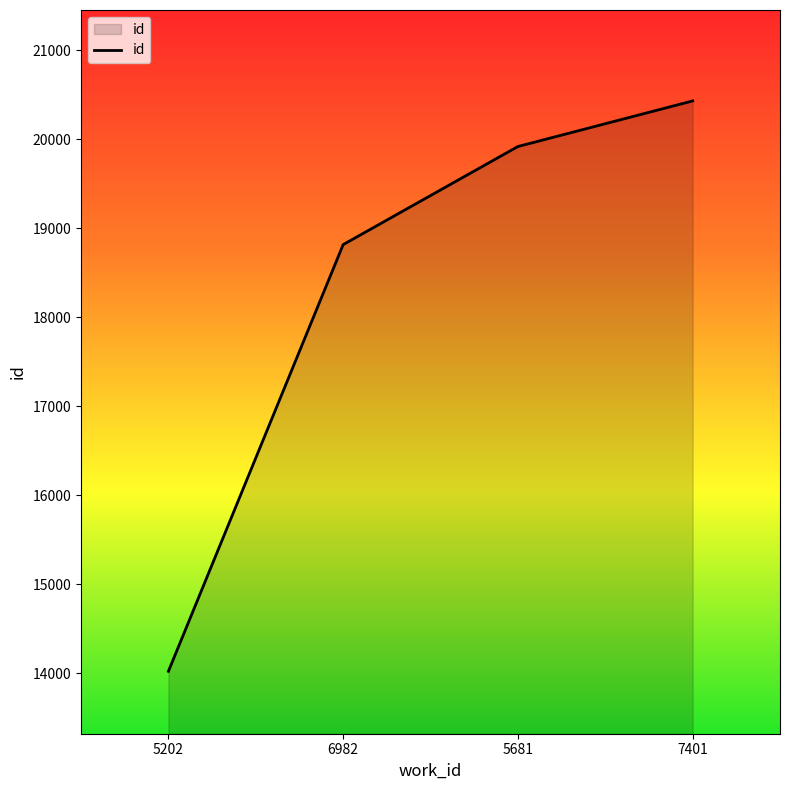

What is the difference between the second highest and minimum values?

5895